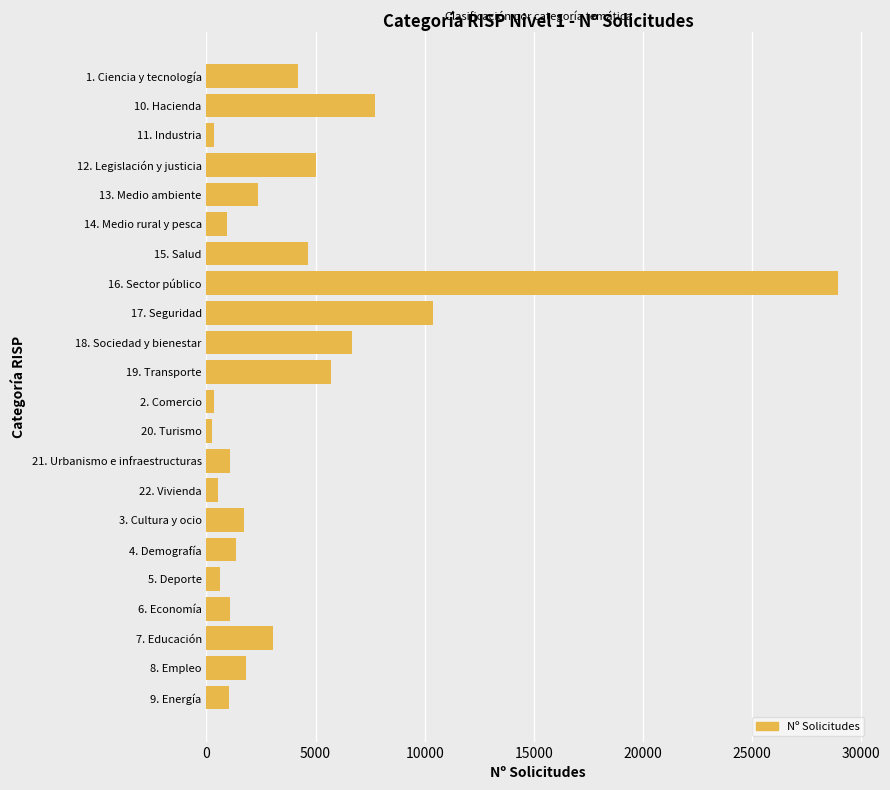

What is the smallest value displayed?

269